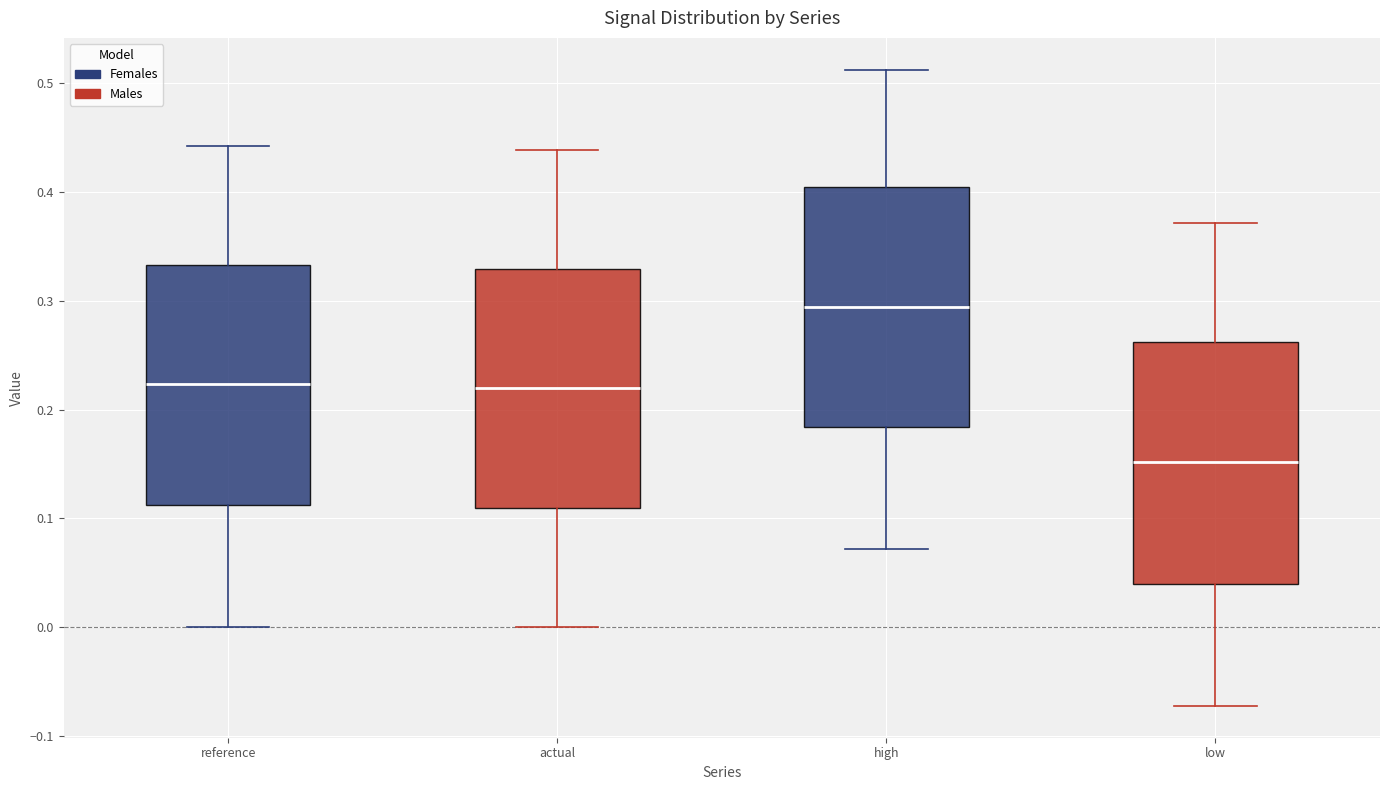

Reading left to right, read every box against the y-axis: the position of its median line, the range the box covers, and the ends of its whiskers. The values are not printed on the chart, so give them approximately, as read against the axis.

reference: median 0.22, box 0.11 to 0.33, whiskers 0.00 to 0.44
actual: median 0.22, box 0.11 to 0.33, whiskers 0.00 to 0.44
high: median 0.29, box 0.18 to 0.40, whiskers 0.07 to 0.51
low: median 0.15, box 0.04 to 0.26, whiskers -0.07 to 0.37